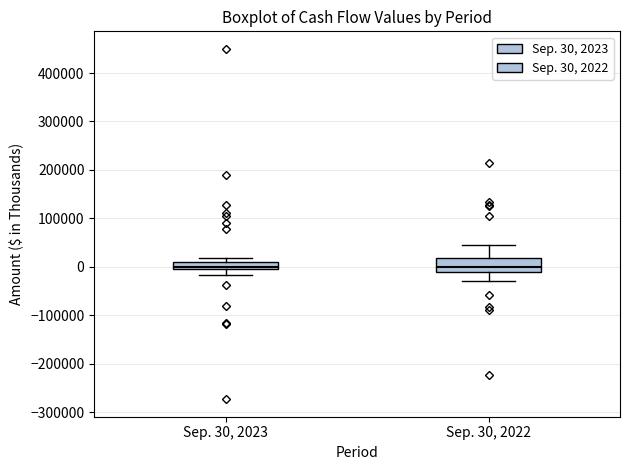

Comparing the boxes themselves (not the whiskers), which one is the tallest?

Sep. 30, 2022